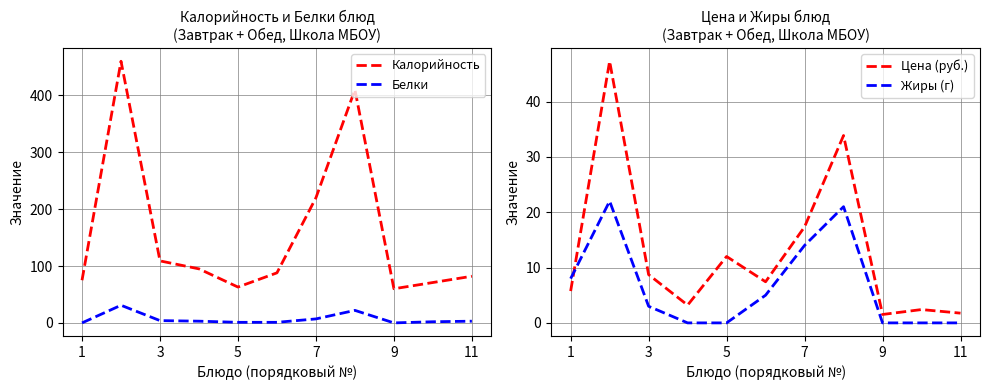

True or false: Калорийность and Белки cross at least once.

False